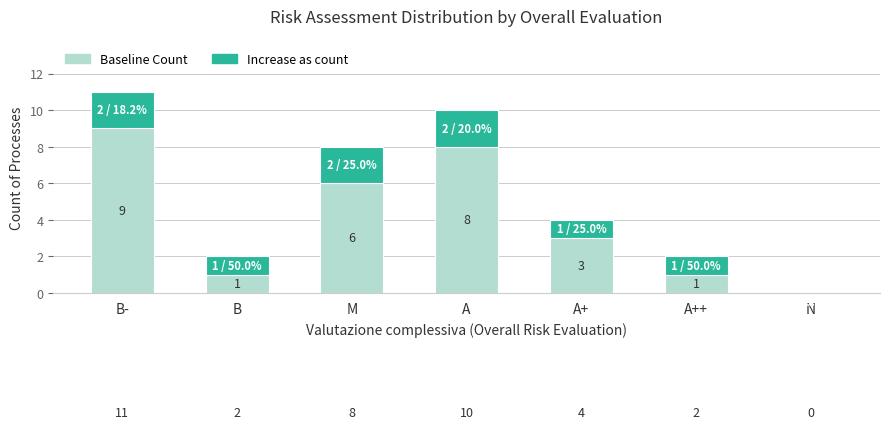

What is the difference between the Increase as count values at A++ and A?

1